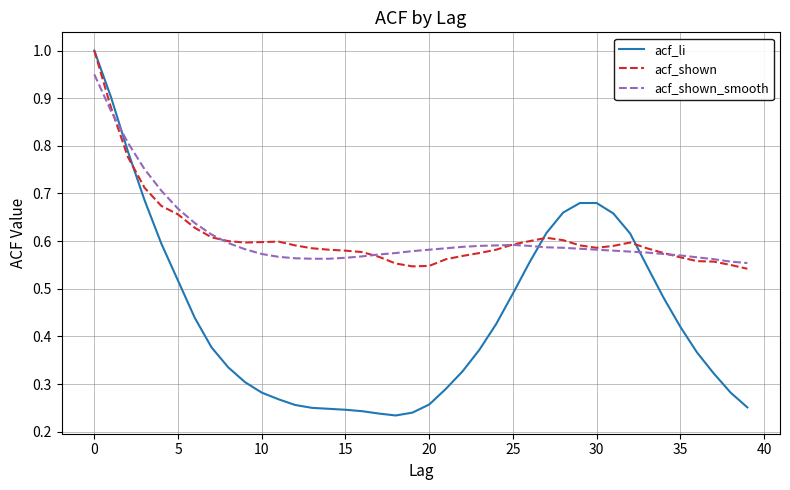

What is the maximum value for acf_shown?

1.0